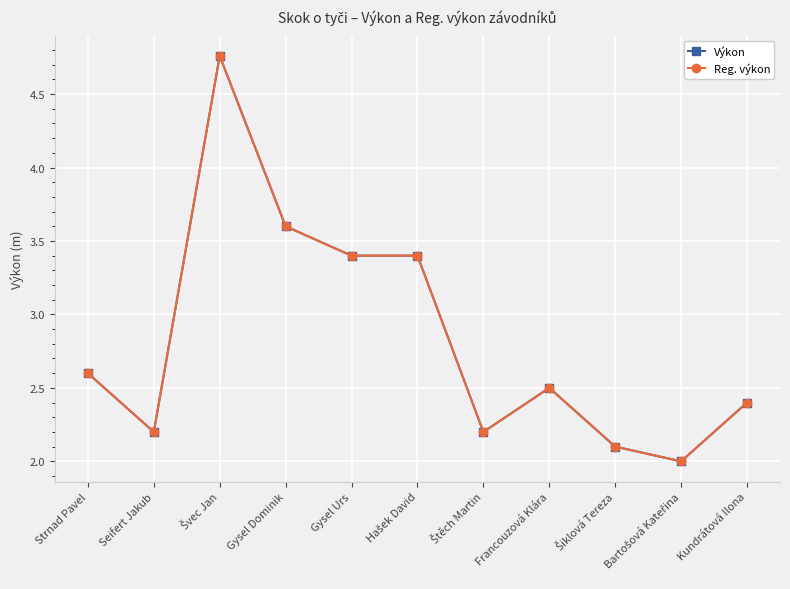

Does the chart have visible grid lines?

Yes